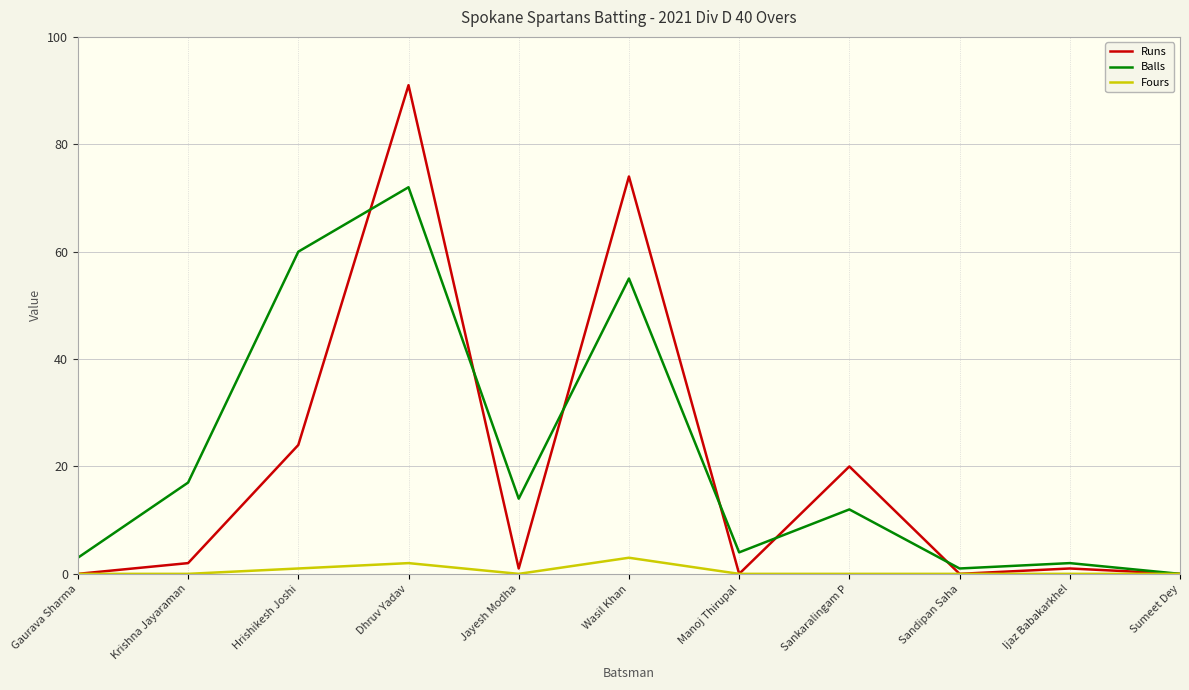

Between Gaurava Sharma and Jayesh Modha, which series saw the biggest shift?

Balls